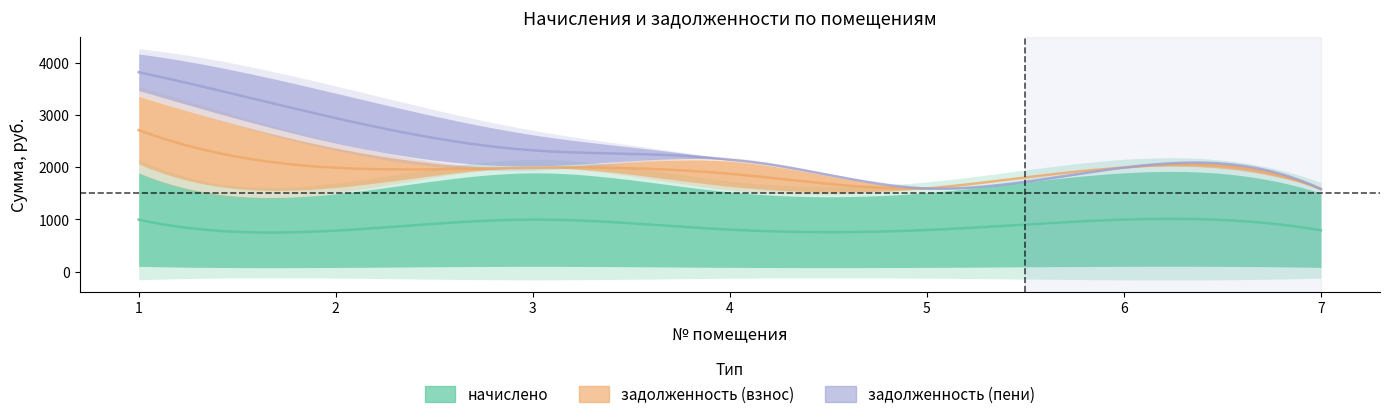

True or false: задолженность (пени) has more than 1 points higher than both neighbors.

False